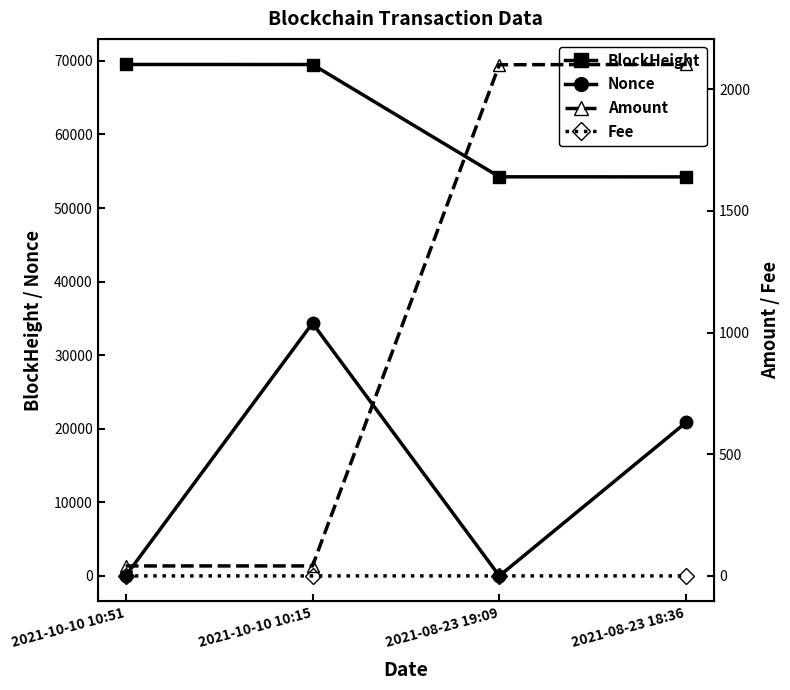

Reading left to right, list all the values displayed in this chart.

BlockHeight: 69516.0	69509.0	54245.0	54235.0
Nonce: 1.0	34351.0	0.0	20874.0
Amount: 41.0	41.0	2100.1	2101.2
Fee: 0.0	0.0	0.1	0.0